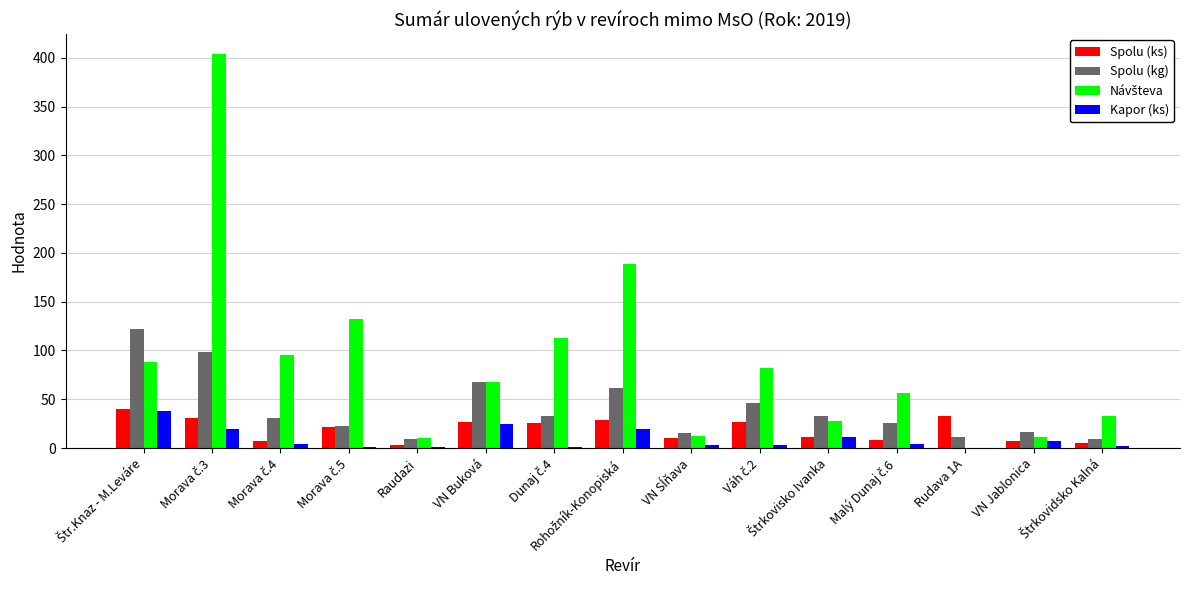

What is the maximum value shown in the chart?

404.0